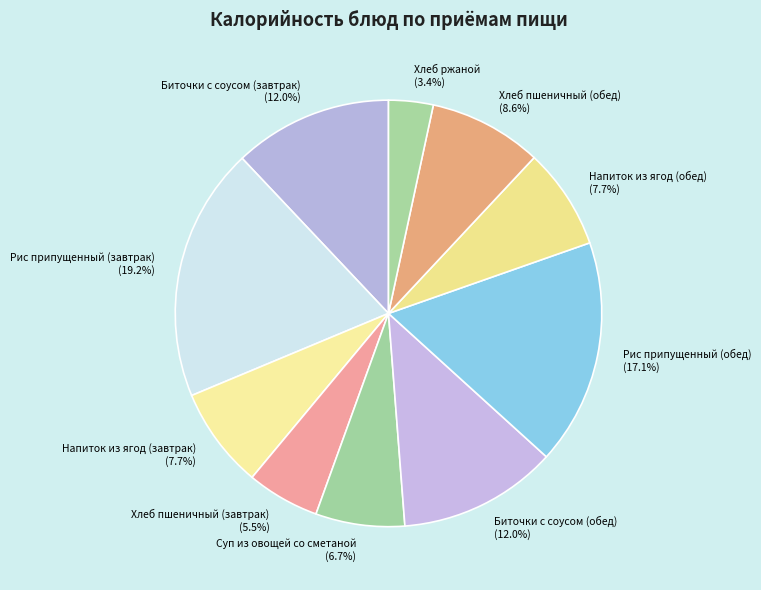

Which slice is the largest?

Рис припущенный (завтрак)